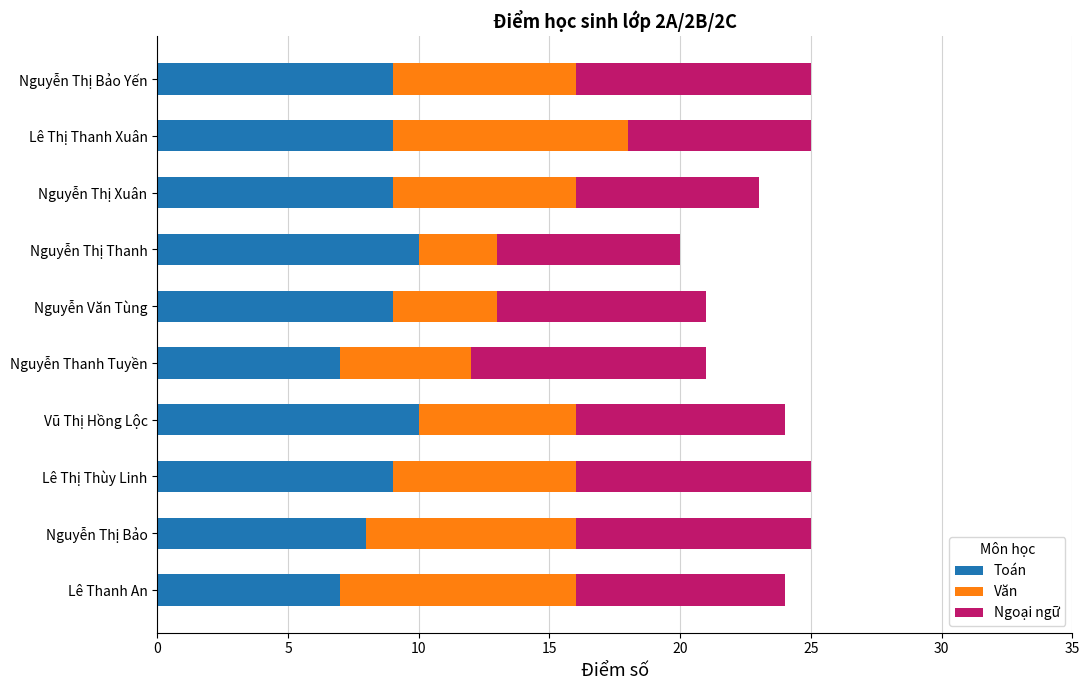

Is it true that Toán equals 4 at Nguyễn Thị Bảo Yến?

False